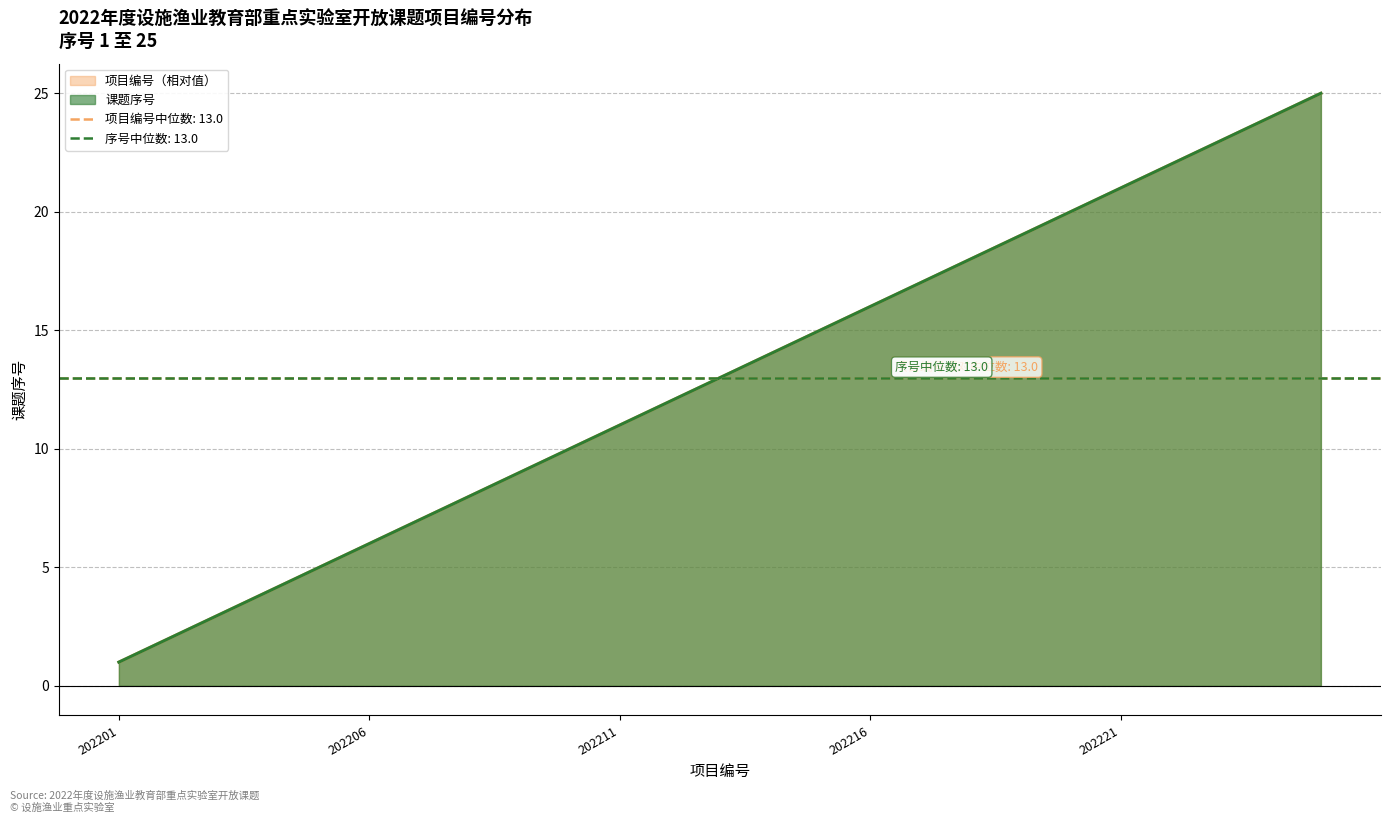

Reading right to left, extract all data points from this chart.

项目编号: 25	24	23	22	21	20	19	18	17	16	15	14	13	12	11	10	9	8	7	6	5	4	3	2	1
累计编号: 25	24	23	22	21	20	19	18	17	16	15	14	13	12	11	10	9	8	7	6	5	4	3	2	1